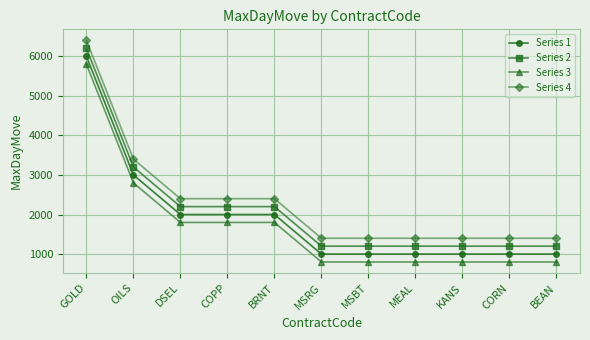

What is the label of the 9th point from the left?

KANS